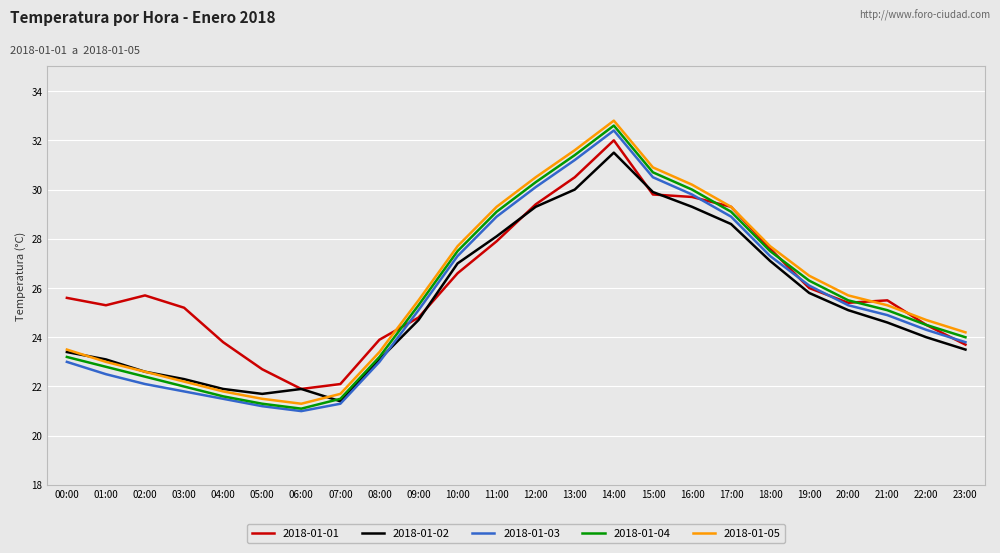

At which category is the sum across all series the highest?

14:00